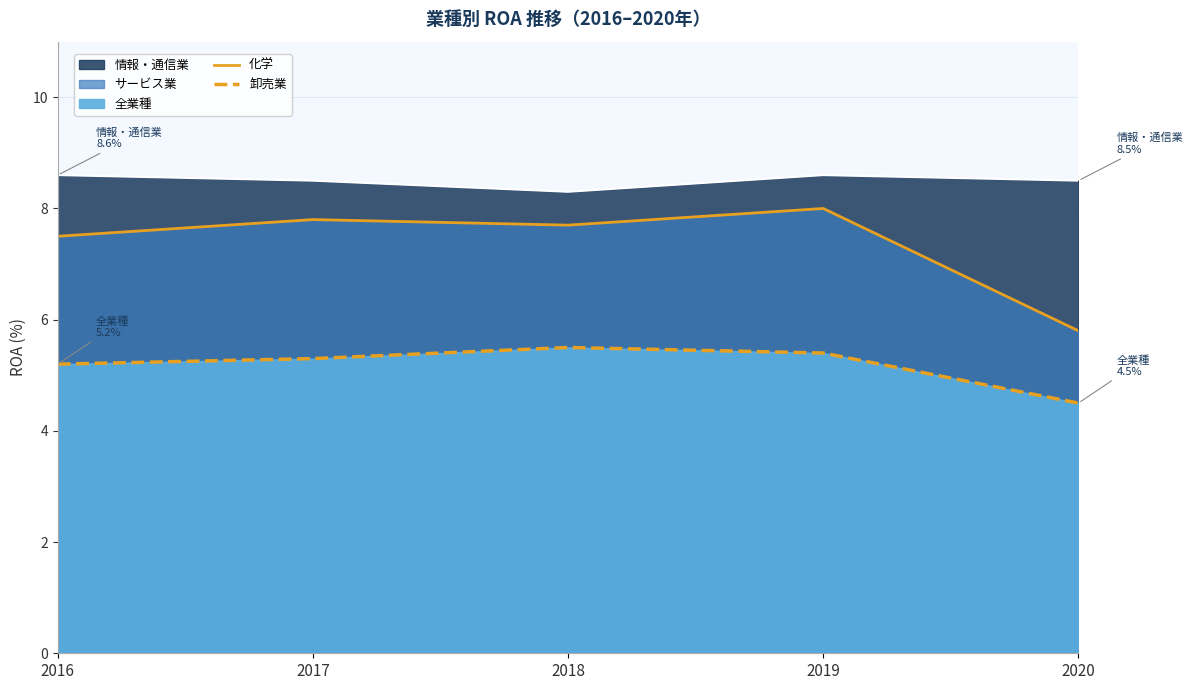

Where is 卸売業 nearest to the value 5?

2016